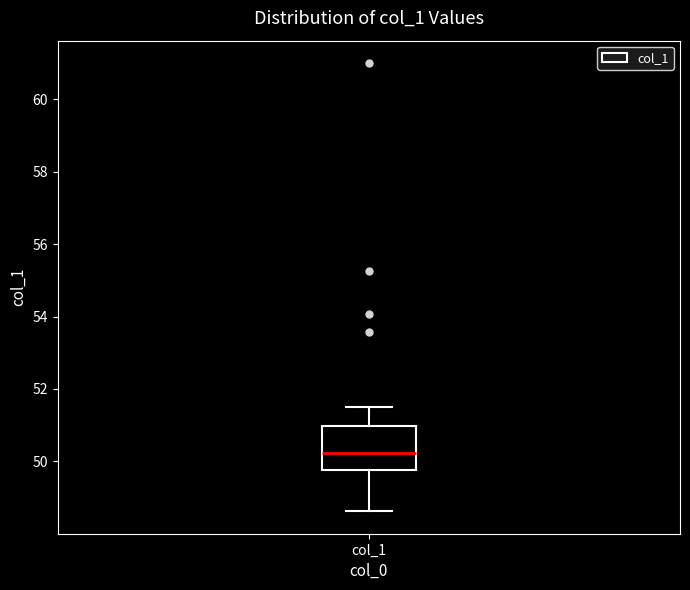

Where does the median line of the box for col_1 sit on the y-axis? The values are not printed on the chart, so give them approximately, as read against the axis.

50.2